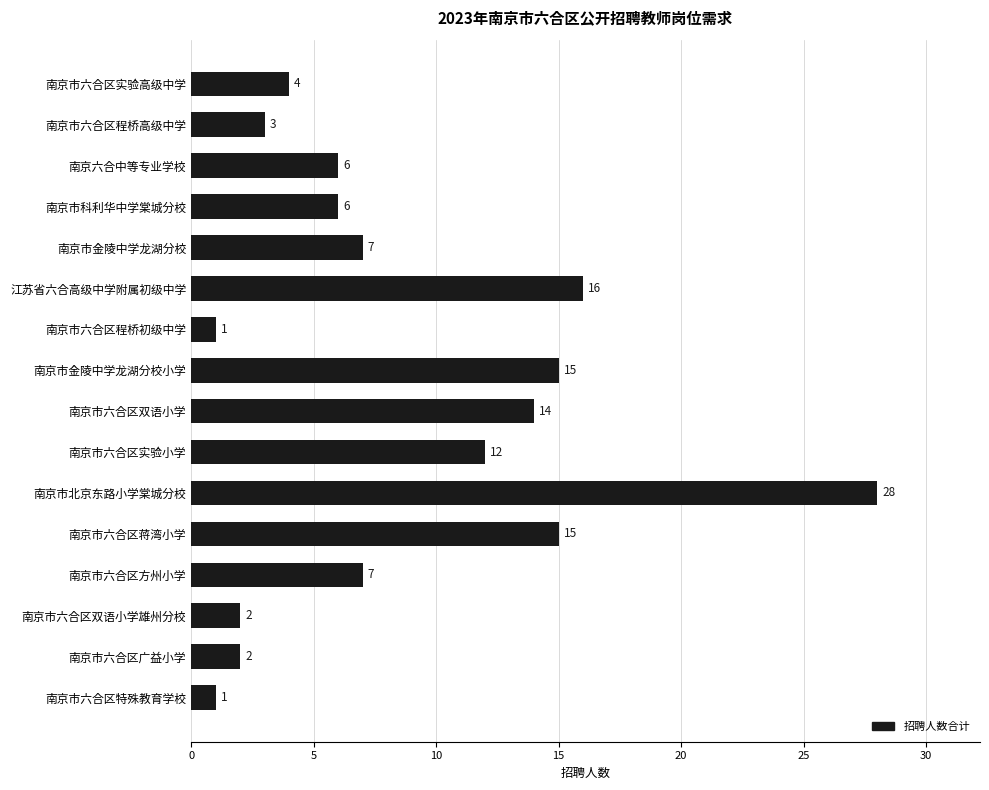

True or false: the data shows 5 at 南京市六合区实验高级中学.

False